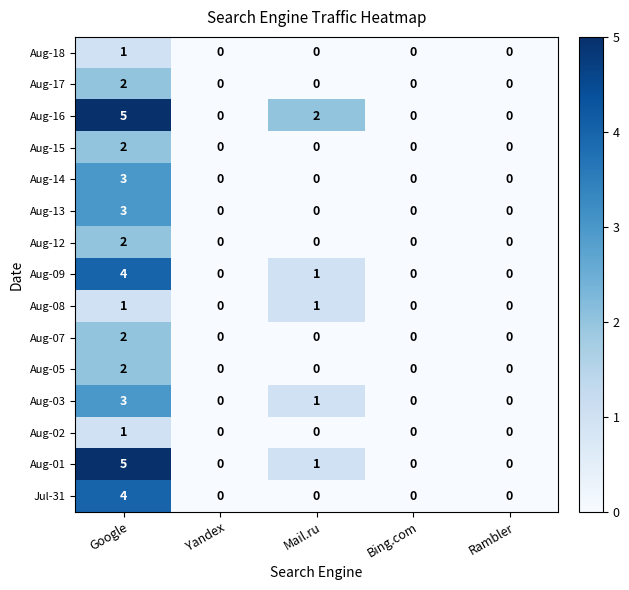

What is the total value across all series at Google?

40